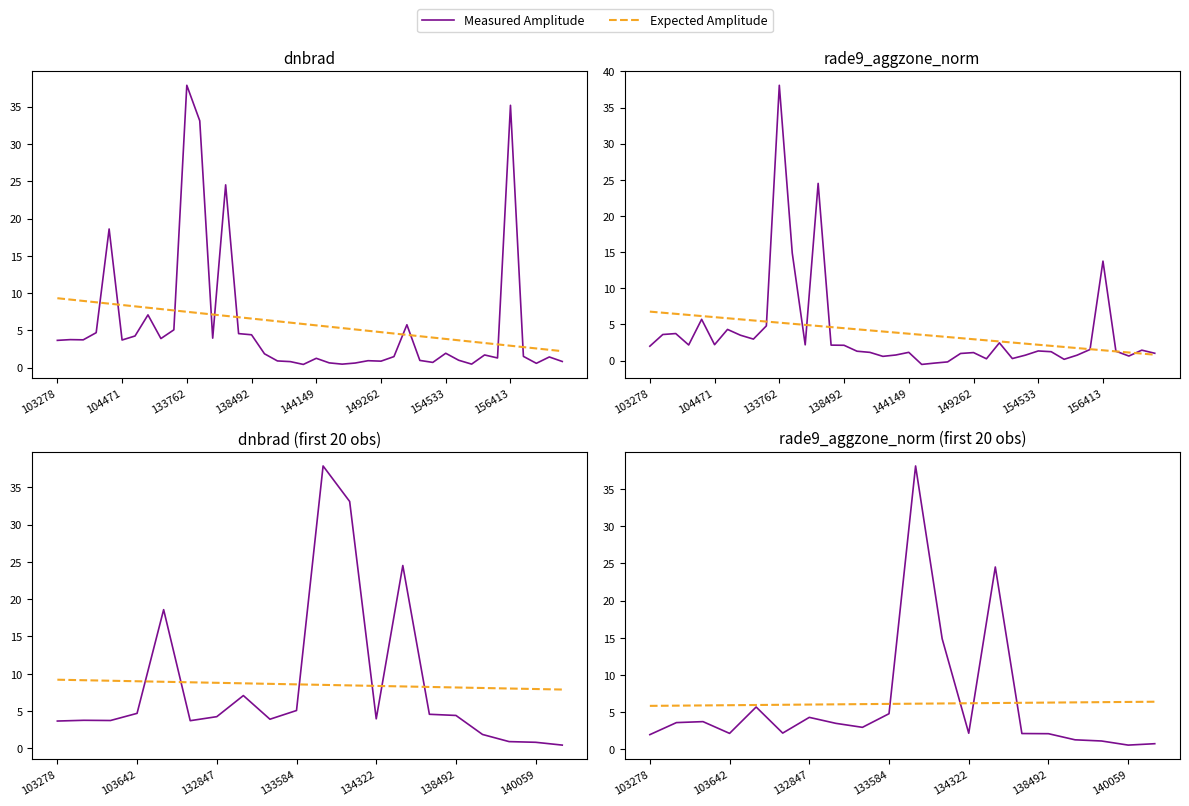

Rank the series at 11 from highest to lowest value.

Measured Amplitude, Expected Amplitude